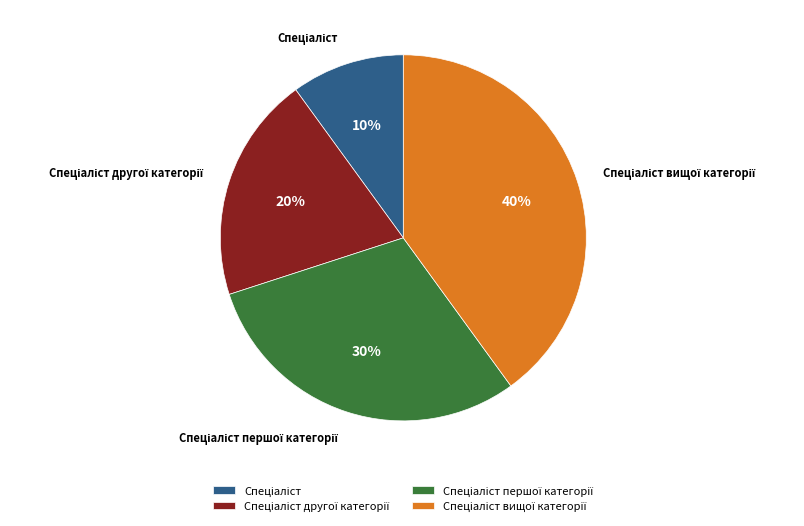

Is there a majority slice in this chart?

No